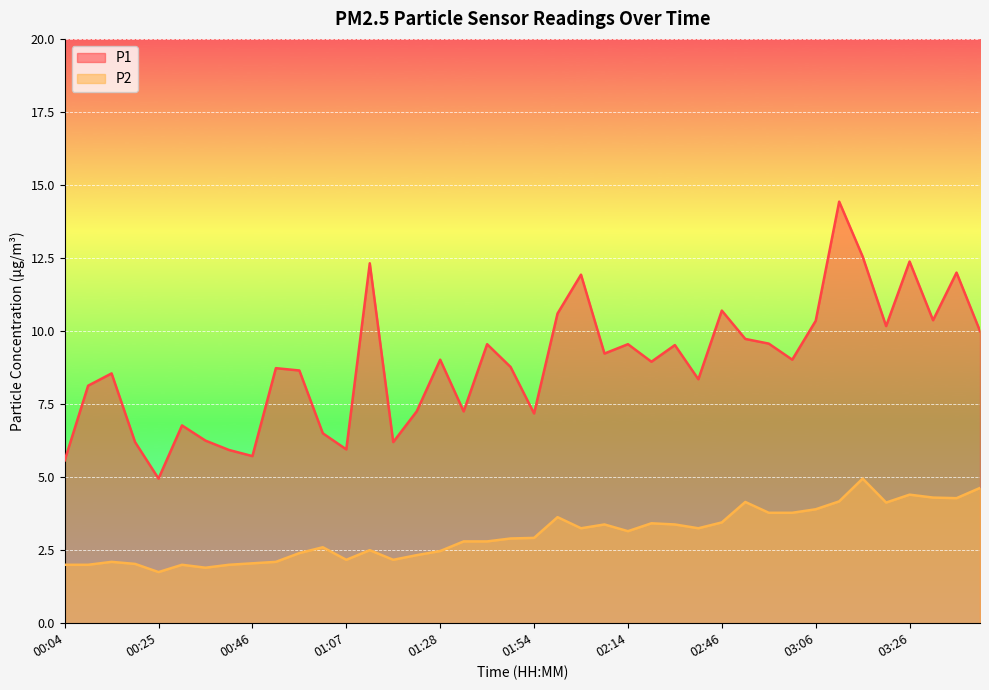

Reading left to right, extract all data points from this chart.

P1: 00:04=5.6	00:09=8.1	00:14=8.6	00:20=6.2	00:25=5.0	00:30=6.8	00:36=6.2	00:41=5.9	00:46=5.7	00:52=8.7	00:57=8.7	01:02=6.5	01:07=6.0	01:12=12.3	01:17=6.2	01:23=7.2	01:28=9.0	01:33=7.2	01:38=9.6	01:43=8.8	01:54=7.2	01:59=10.6	02:04=11.9	02:09=9.2	02:14=9.6	02:25=8.9	02:30=9.5	02:41=8.3	02:46=10.7	02:51=9.7	02:56=9.6	03:01=9.0	03:06=10.3	03:11=14.4	03:16=12.6	03:21=10.2	03:26=12.4	03:31=10.4	03:36=12.0	03:41=10.0
P2: 00:04=2.0	00:09=2.0	00:14=2.1	00:20=2.0	00:25=1.8	00:30=2.0	00:36=1.9	00:41=2.0	00:46=2.0	00:52=2.1	00:57=2.4	01:02=2.6	01:07=2.2	01:12=2.5	01:17=2.2	01:23=2.3	01:28=2.5	01:33=2.8	01:38=2.8	01:43=2.9	01:54=2.9	01:59=3.6	02:04=3.2	02:09=3.4	02:14=3.1	02:25=3.4	02:30=3.4	02:41=3.2	02:46=3.5	02:51=4.2	02:56=3.8	03:01=3.8	03:06=3.9	03:11=4.2	03:16=5.0	03:21=4.1	03:26=4.4	03:31=4.3	03:36=4.3	03:41=4.6